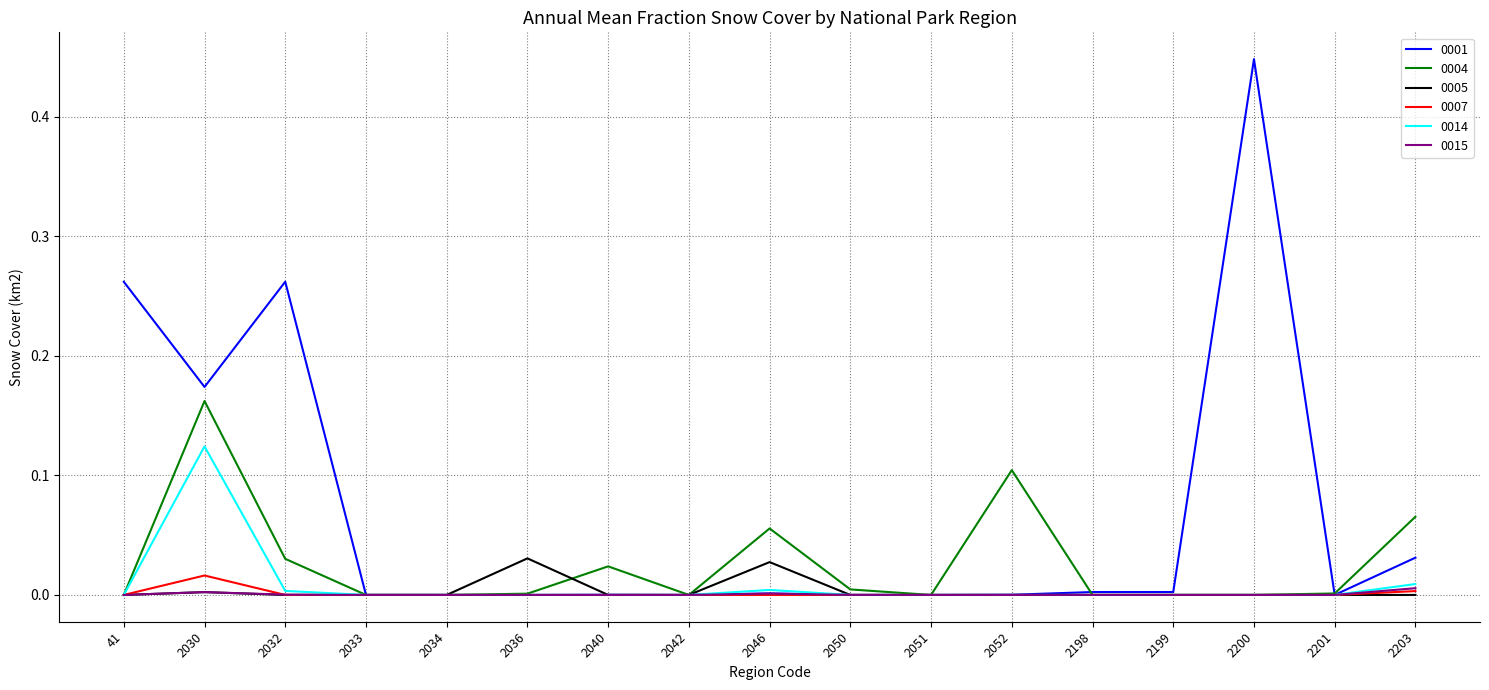

Which label corresponds to the largest value in the chart?

2200